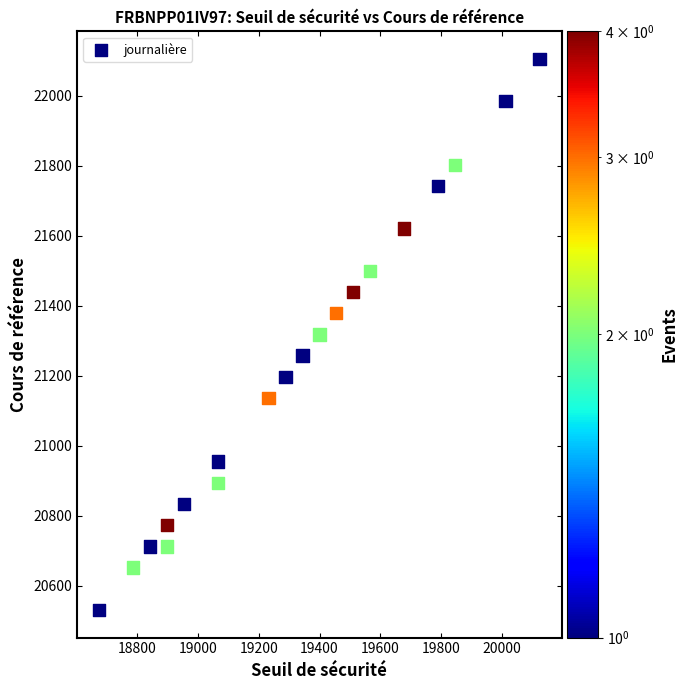

What is the range of Y values (max minus min)?

1575.7